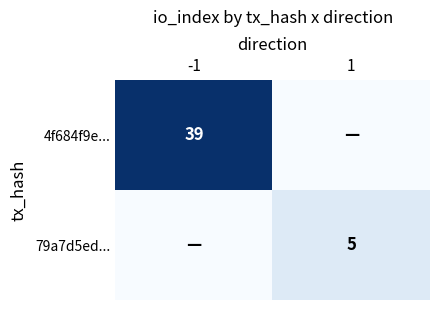

Is the value of 79a7d5ed... at 1 greater than the value of 4f684f9e... at -1?

No